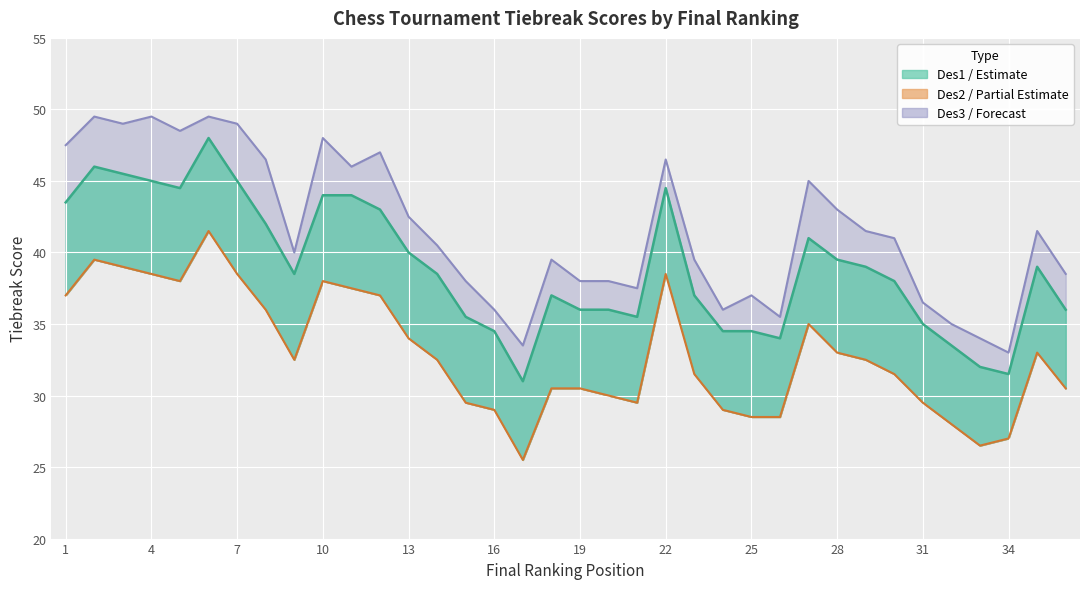

The value of Des1 (col_13) at 27 is 41.0. True or false?

True